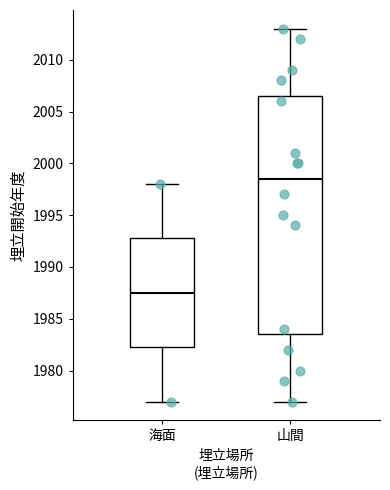

Reading left to right, transcribe this box plot: for each box, give where its median line is, the range the box spans, and where its two whiskers end, as read against the y-axis. The values are not printed on the chart, so give them approximately, as read against the axis.

海面: median 1987.5, box 1982.5 to 1993.0, whiskers 1977.0 to 1998.0
山間: median 1998.5, box 1983.5 to 2006.5, whiskers 1977.0 to 2013.0